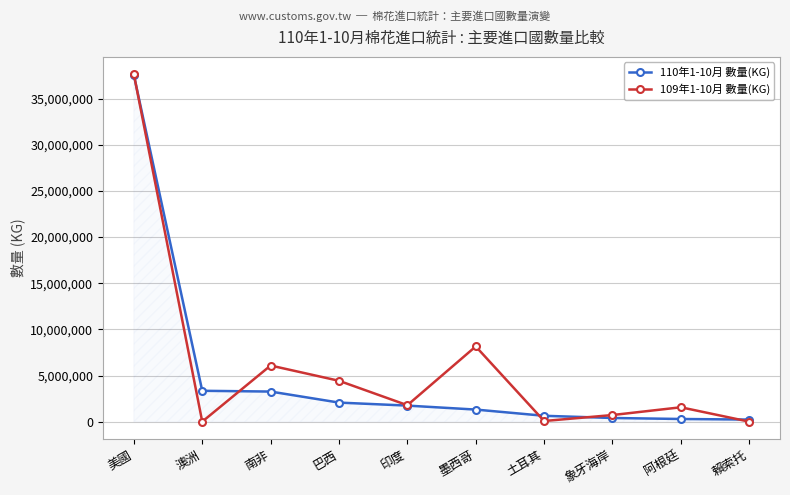

True or false: 109年1-10月 數量(KG) has a value of 64073738 at 美國.

False